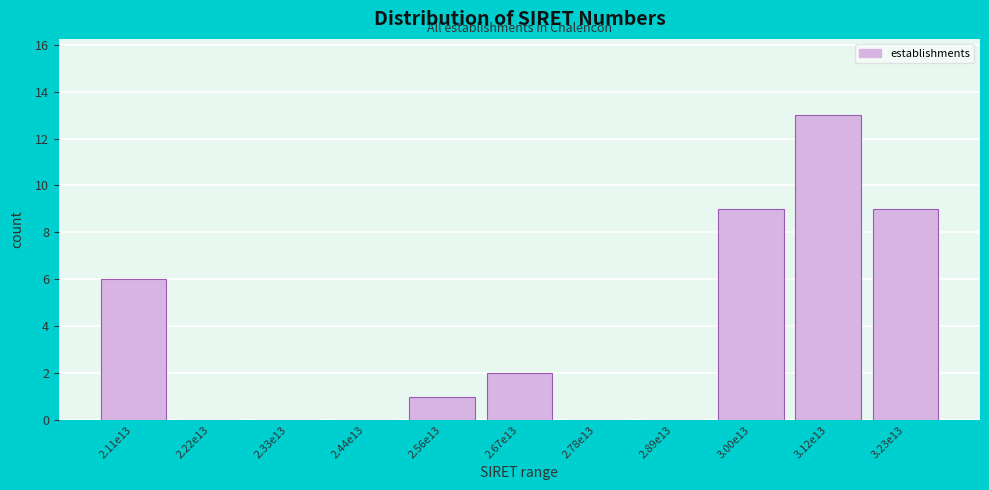

Reading left to right, extract all data points from this chart.

2.11e13=6	2.22e13=0	2.33e13=0	2.44e13=0	2.56e13=1	2.67e13=2	2.78e13=0	2.89e13=0	3.00e13=9	3.12e13=13	3.23e13=9